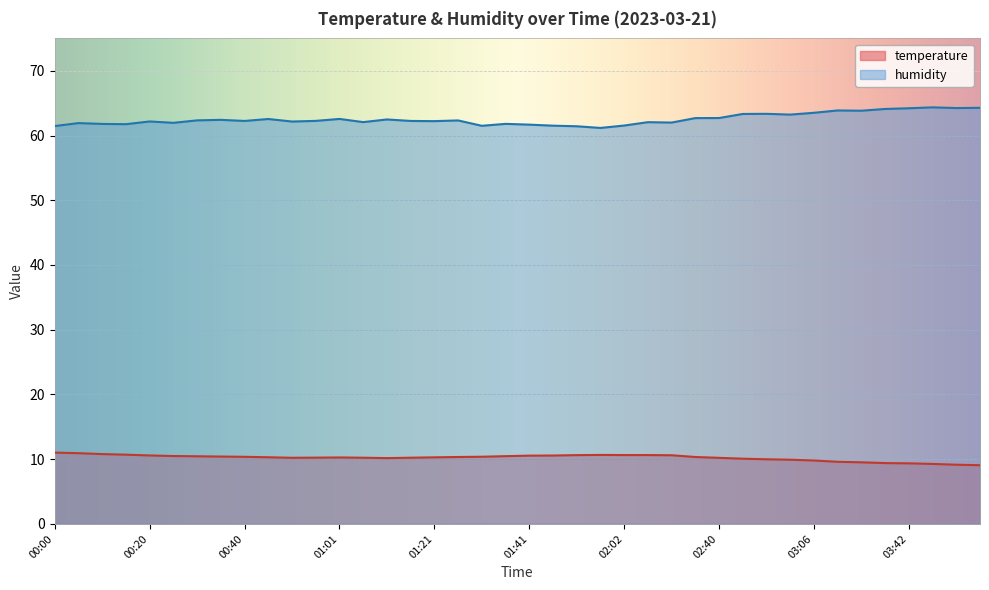

True or false: humidity has more than 0 interior local peaks.

True